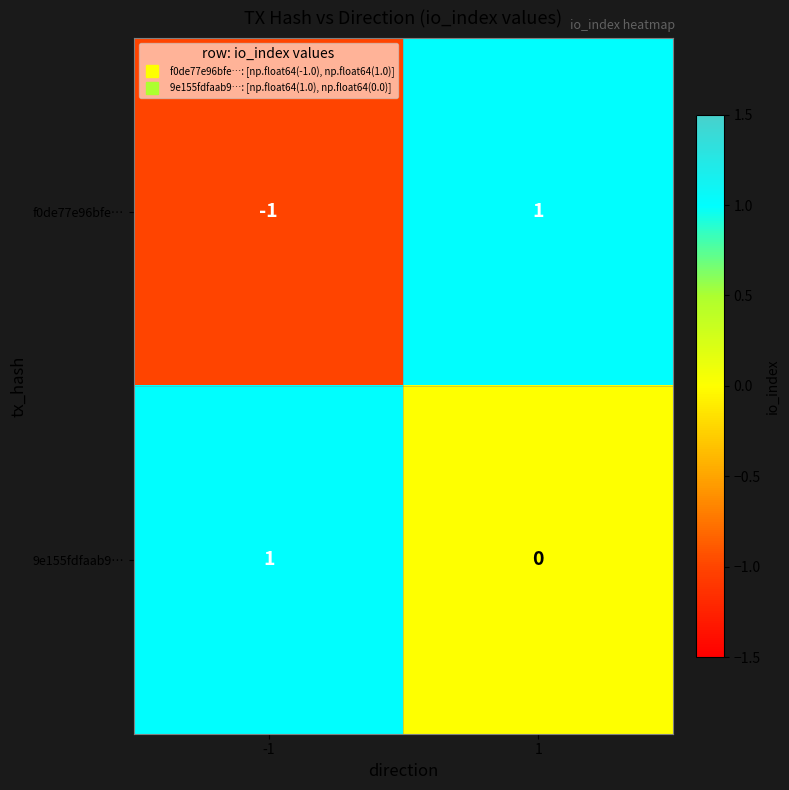

At 1, list the series in order from smallest to largest.

9e155fdfaab9…, f0de77e96bfe…